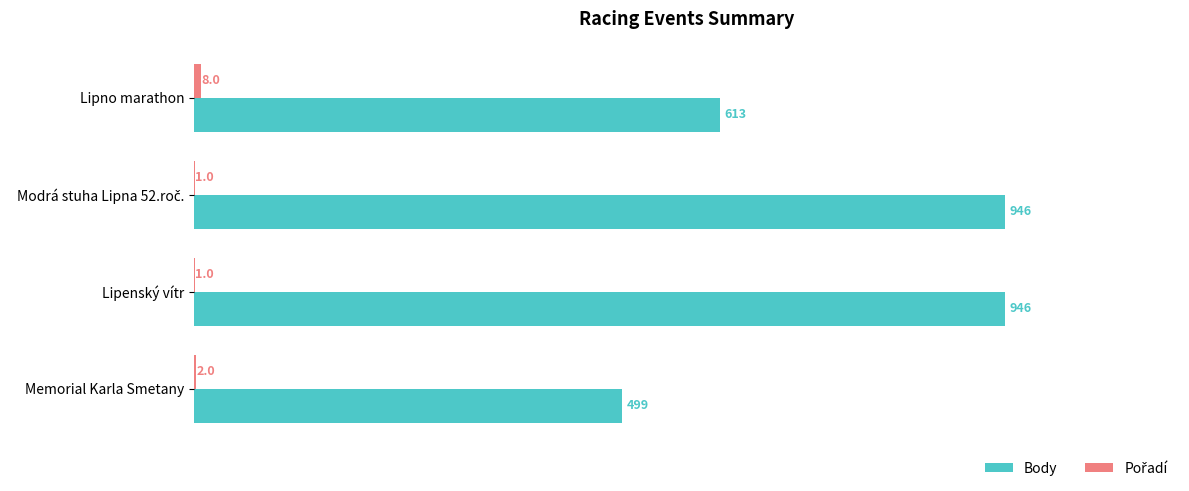

What is the sum of all Body values?

3004